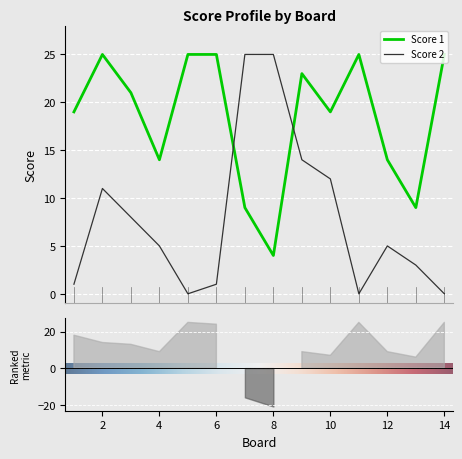

At which label does Score 2 reach its peak?

7